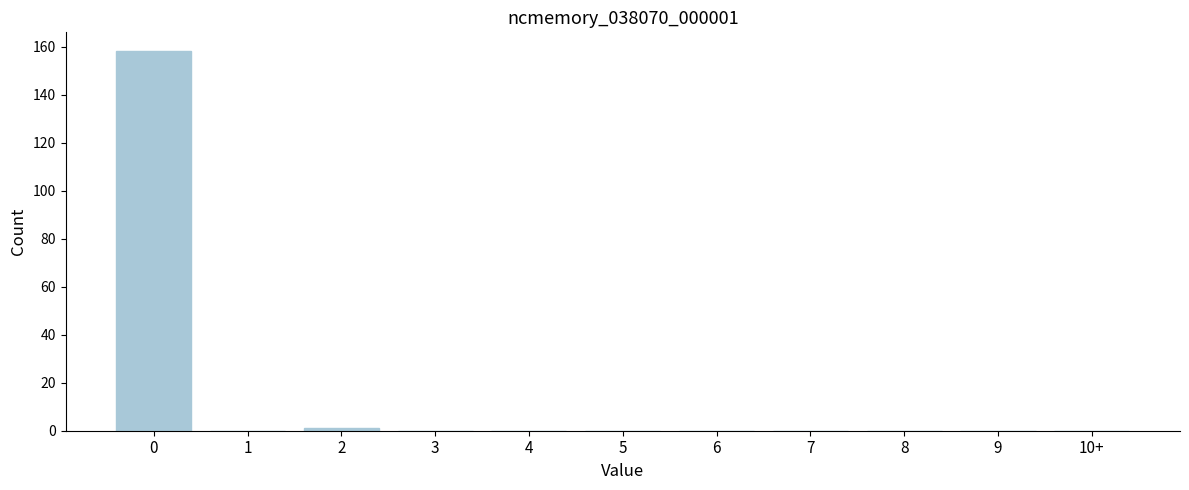

Reading left to right, extract all data points from this chart.

0=158	1=0	2=1	3=0	4=0	5=0	6=0	7=0	8=0	9=0	10+=0